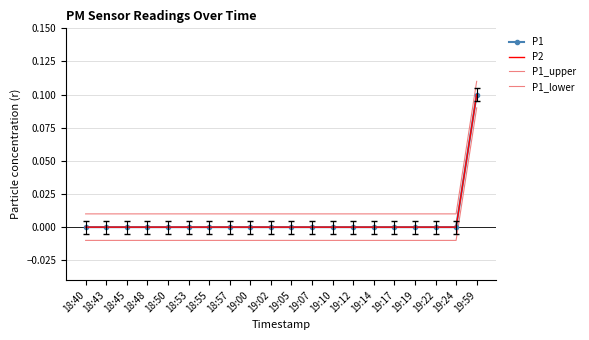

Rank the categories by P1_lower value from lowest to highest.

18:40, 18:43, 18:45, 18:48, 18:50, 18:53, 18:55, 18:57, 19:00, 19:02, 19:05, 19:07, 19:10, 19:12, 19:14, 19:17, 19:19, 19:22, 19:24, 19:59